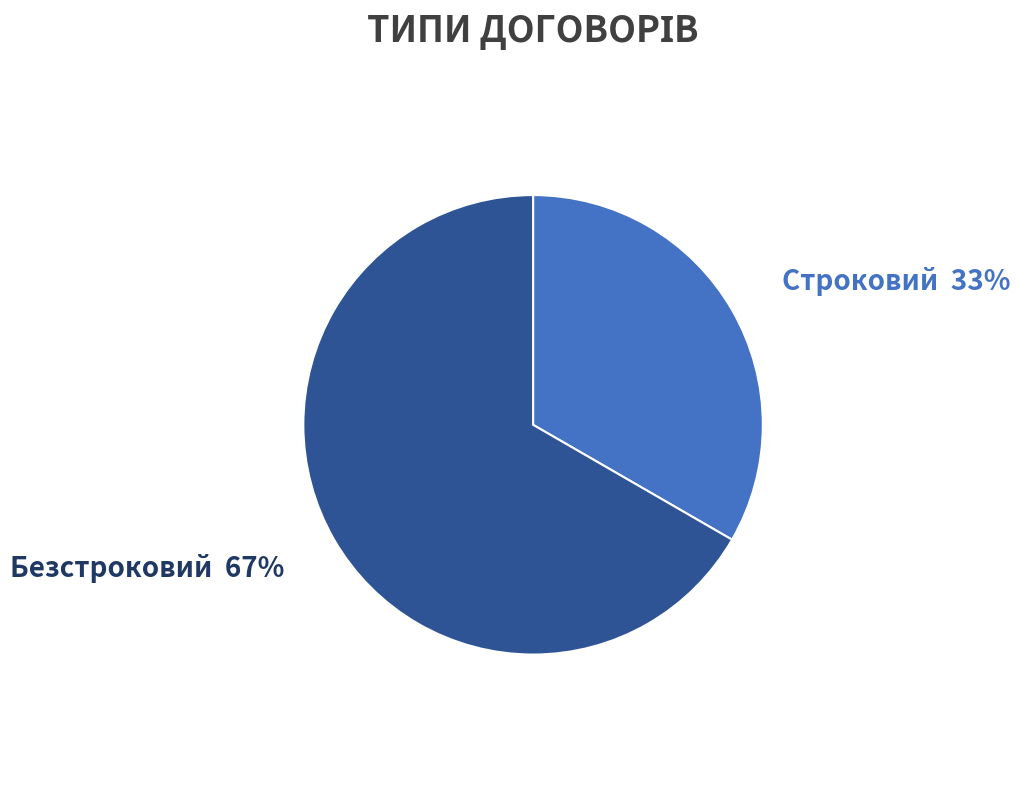

What is the largest slice in the pie chart?

Безстроковий